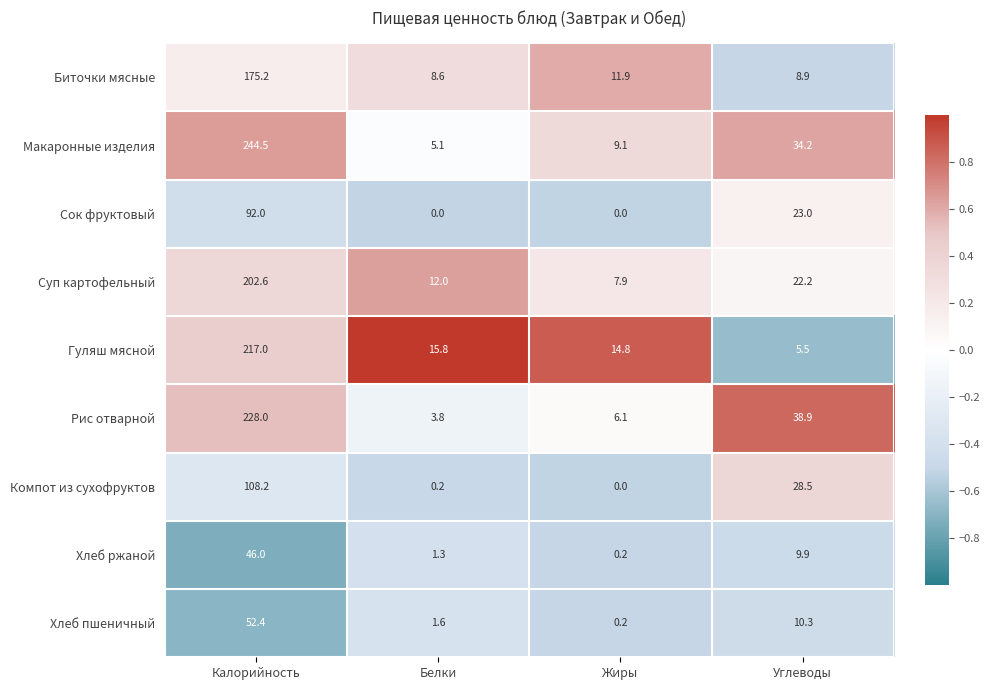

At Углеводы, list the series in order from smallest to largest.

Гуляш мясной, Биточки мясные, Хлеб ржаной, Хлеб пшеничный, Суп картофельный, Сок фруктовый, Компот из сухофруктов, Макаронные изделия, Рис отварной